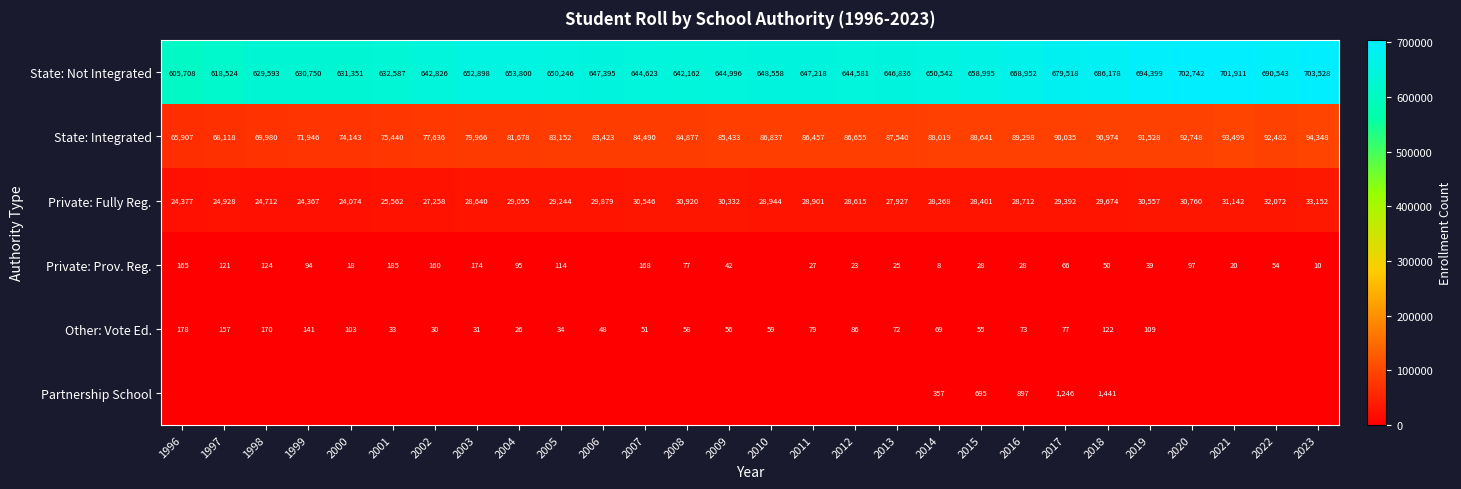

What is the sum of all Private: Fully Reg. values?

800411